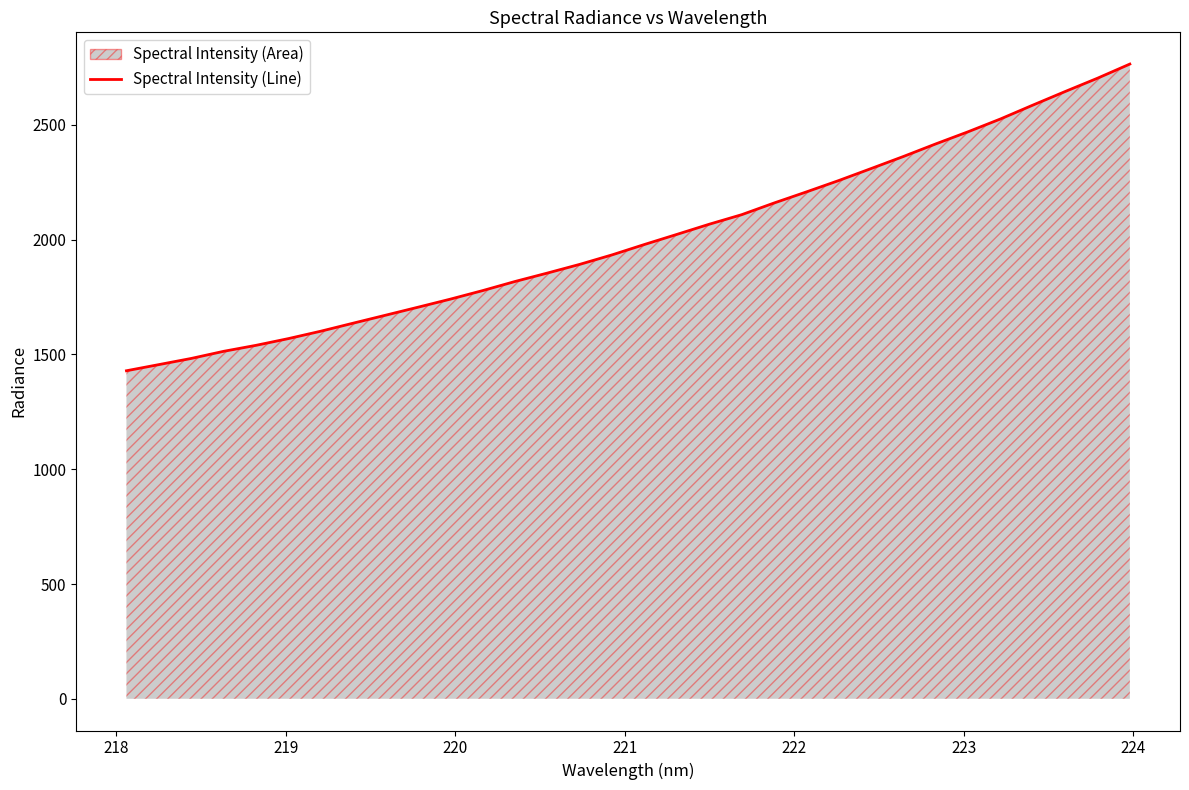

What is the difference between the maximum and minimum values?

1336.2